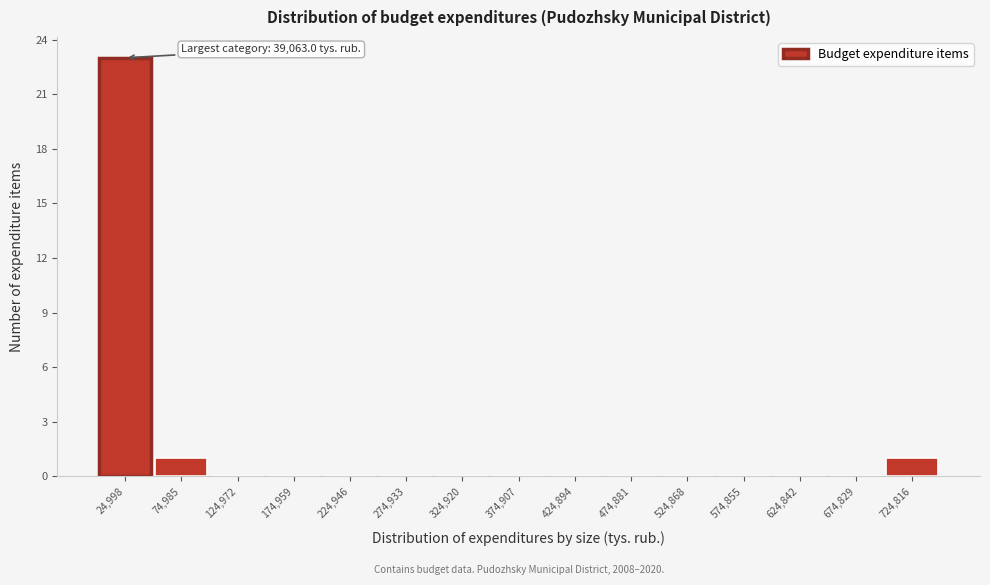

Which range on the x-axis has the tallest bar?

0 to 50000